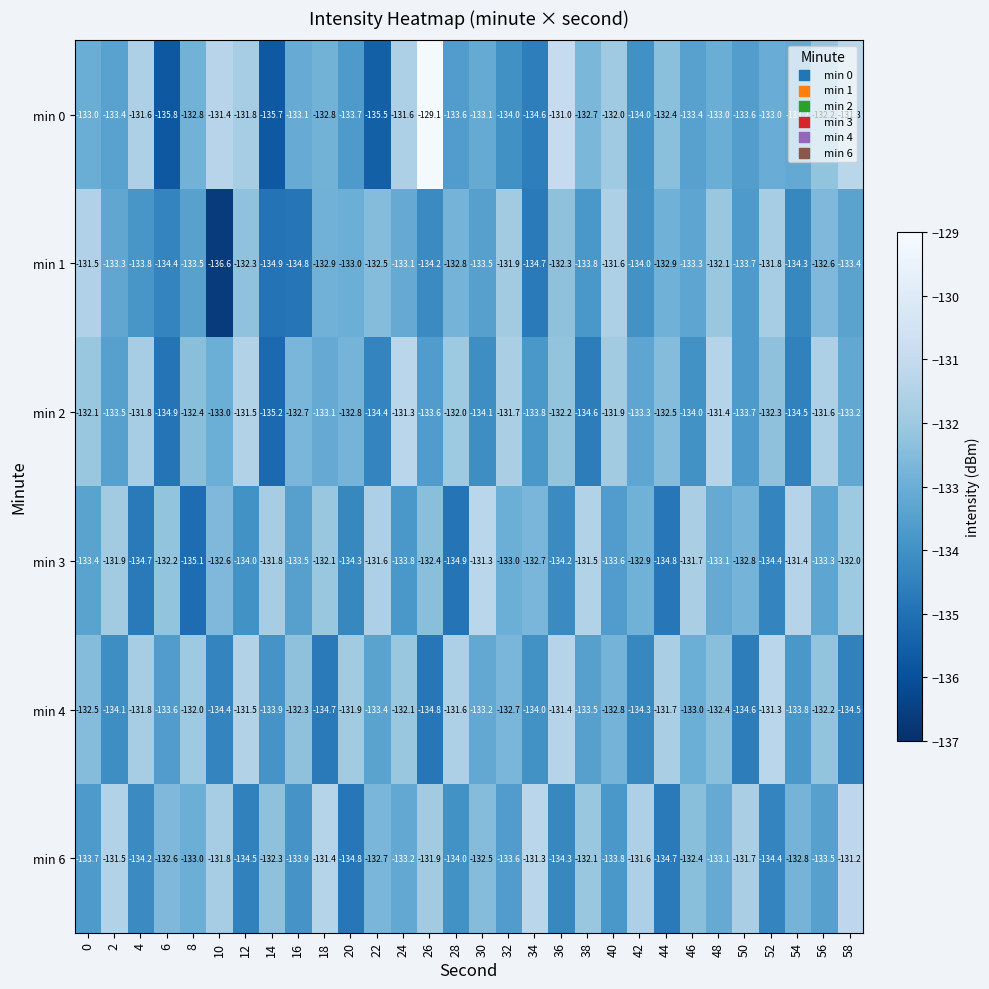

Rank the series at 38 from lowest to highest value.

min 2, min 1, min 4, min 0, min 6, min 3